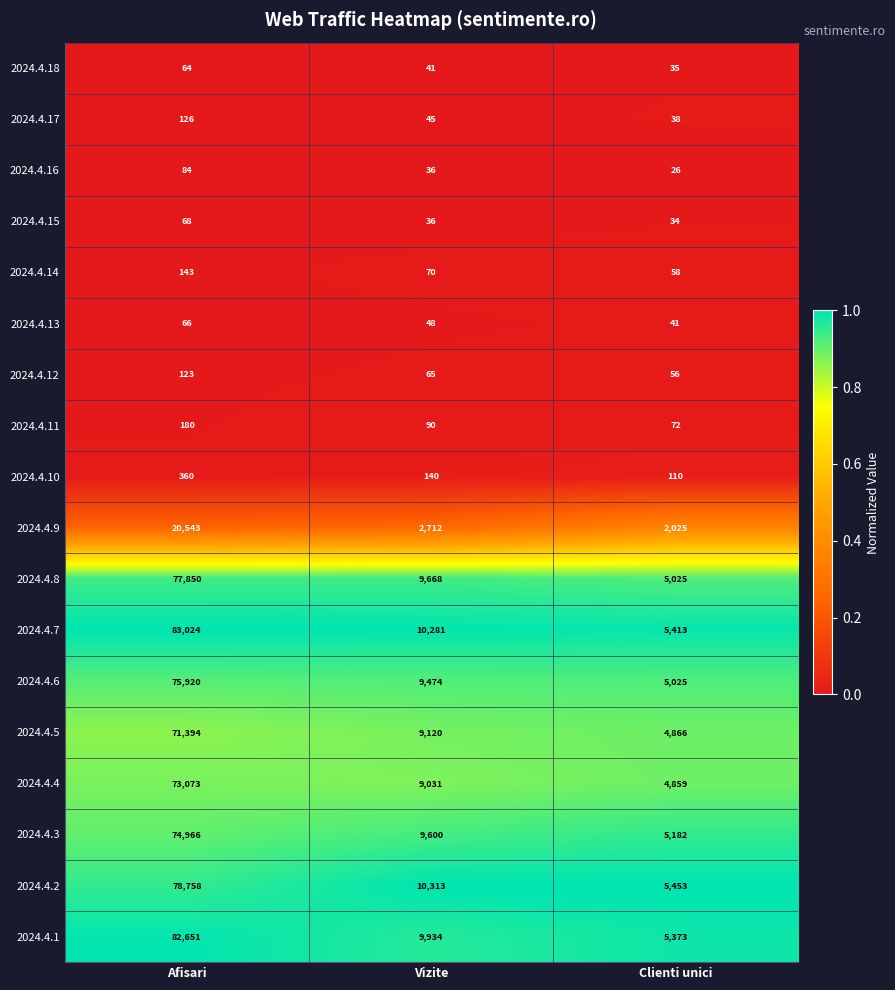

Which series has the largest range (max minus min)?

2024.4.7